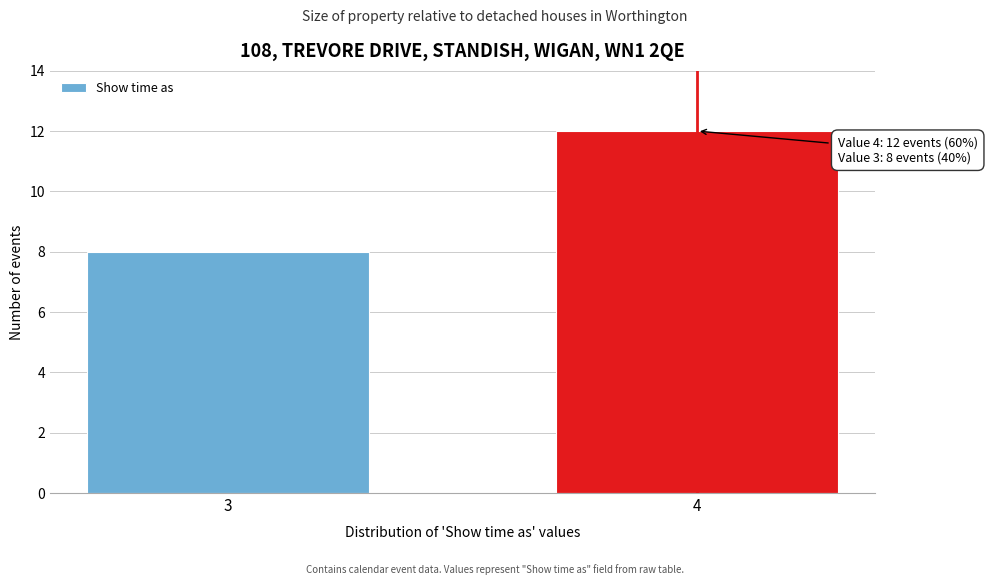

Reading right to left, transcribe all the data shown in this chart.

12	8